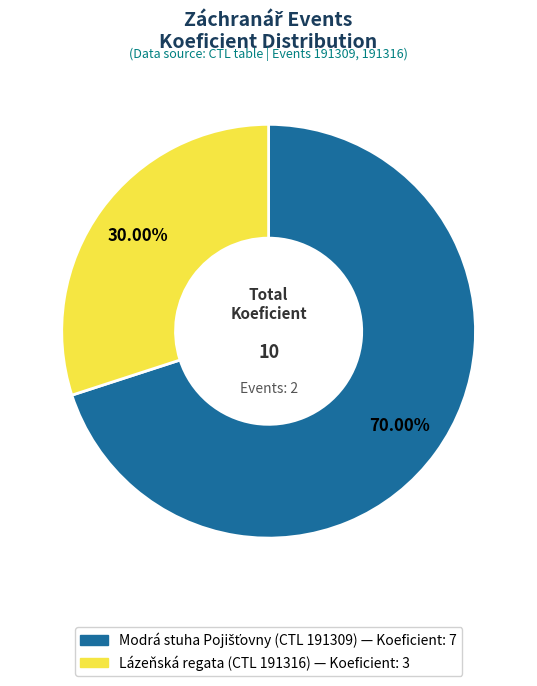

Does any single category account for the majority?

Yes